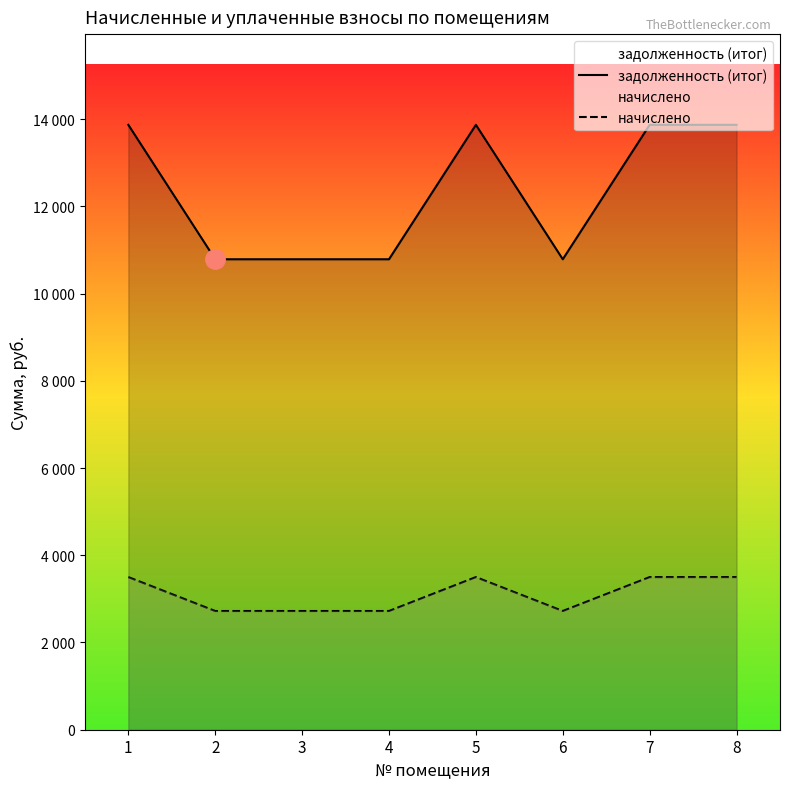

What is the maximum value shown in the chart?

13867.2